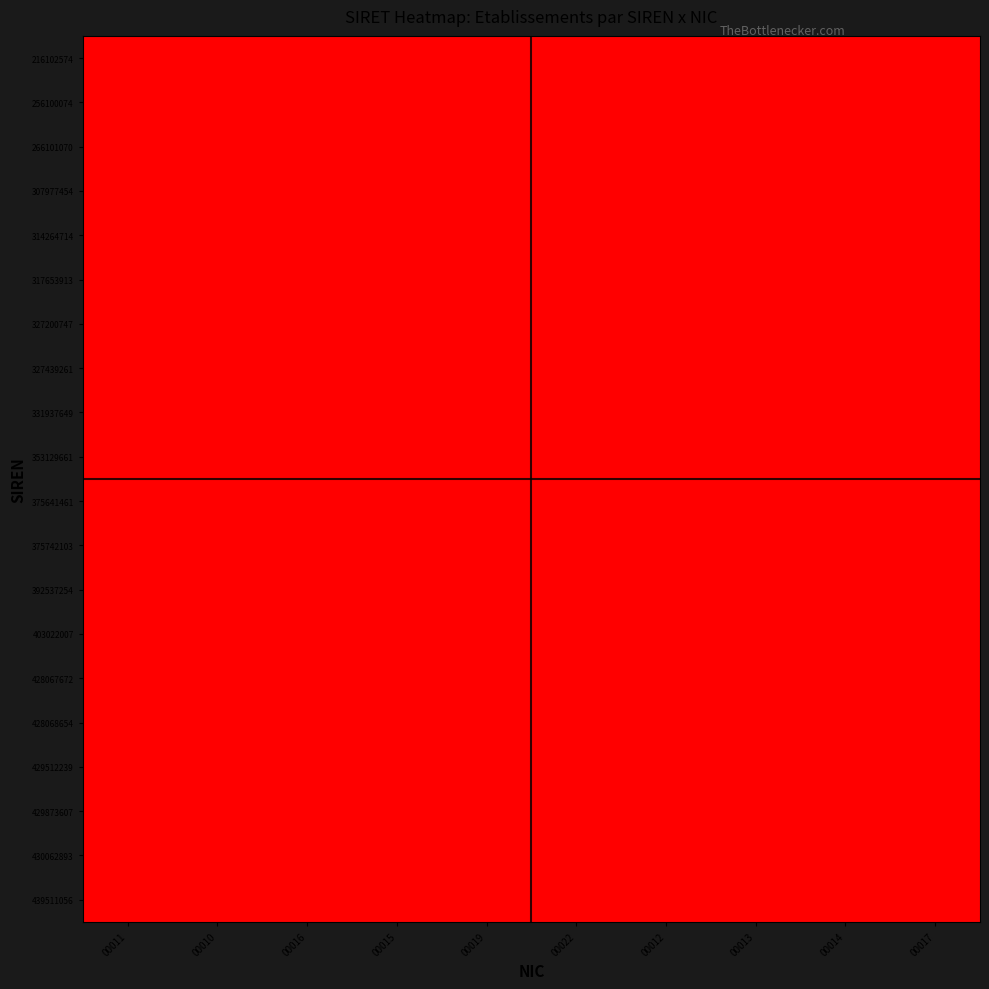

At which category is the sum across all series the highest?

00019